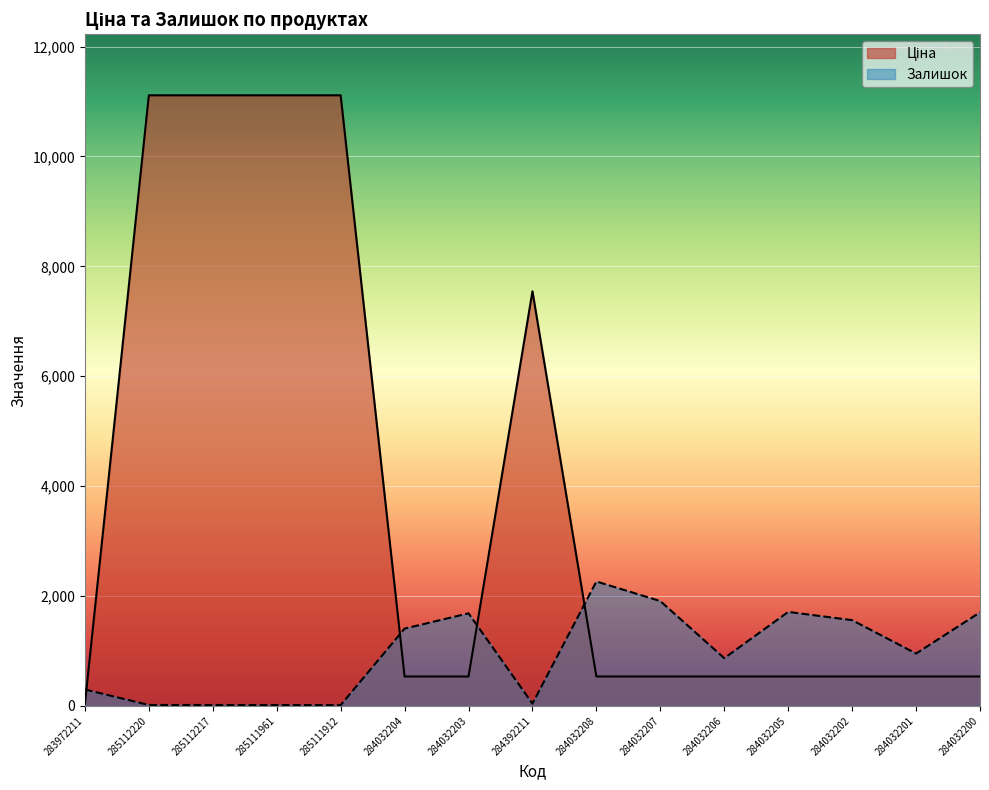

Reading left to right, what are all the values shown in this chart?

Ціна: 283972211=32.0	285112220=11113.6	285112217=11113.6	285111961=11113.6	285111912=11113.6	284032204=535.4	284032203=535.4	284392211=7545.9	284032208=535.4	284032207=535.4	284032206=535.4	284032205=535.4	284032202=535.4	284032201=535.4	284032200=535.4
Залишок: 283972211=299.0	285112220=17.0	285112217=17.0	285111961=16.0	285111912=14.0	284032204=1407.0	284032203=1685.0	284392211=42.0	284032208=2265.0	284032207=1908.0	284032206=869.0	284032205=1711.0	284032202=1561.0	284032201=953.0	284032200=1703.0